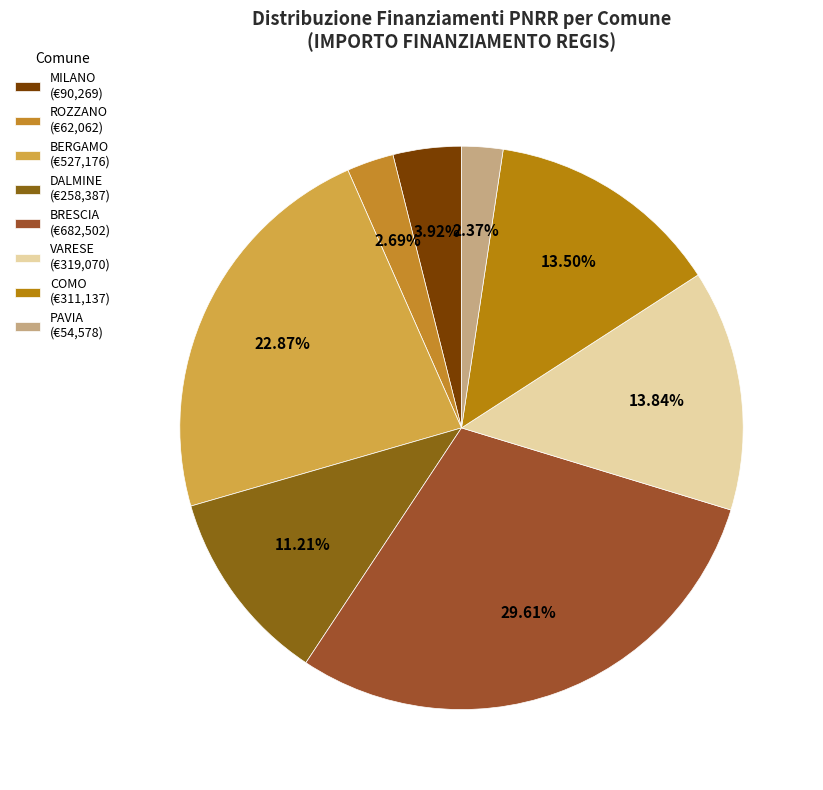

Is there any slice that represents more than half of the pie?

No